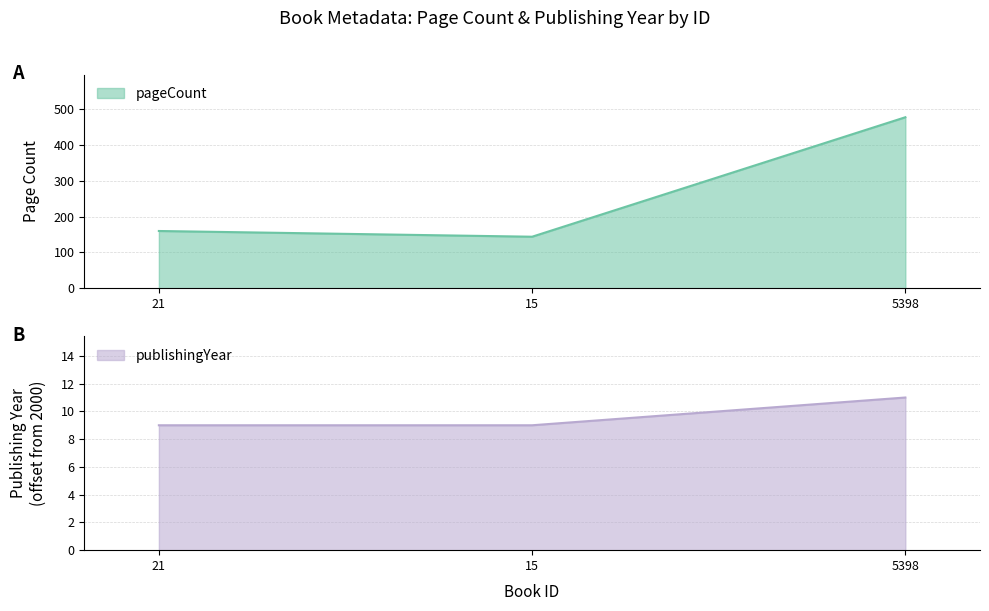

True or false: publishingYear has a value of 16 at 15.

False